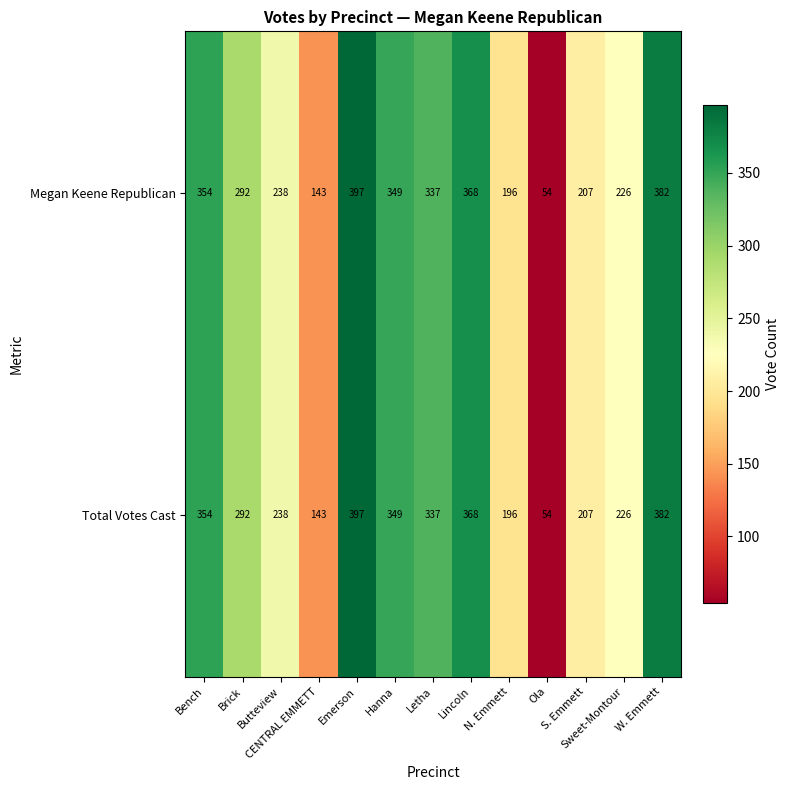

At which category is the sum across all series the highest?

Emerson